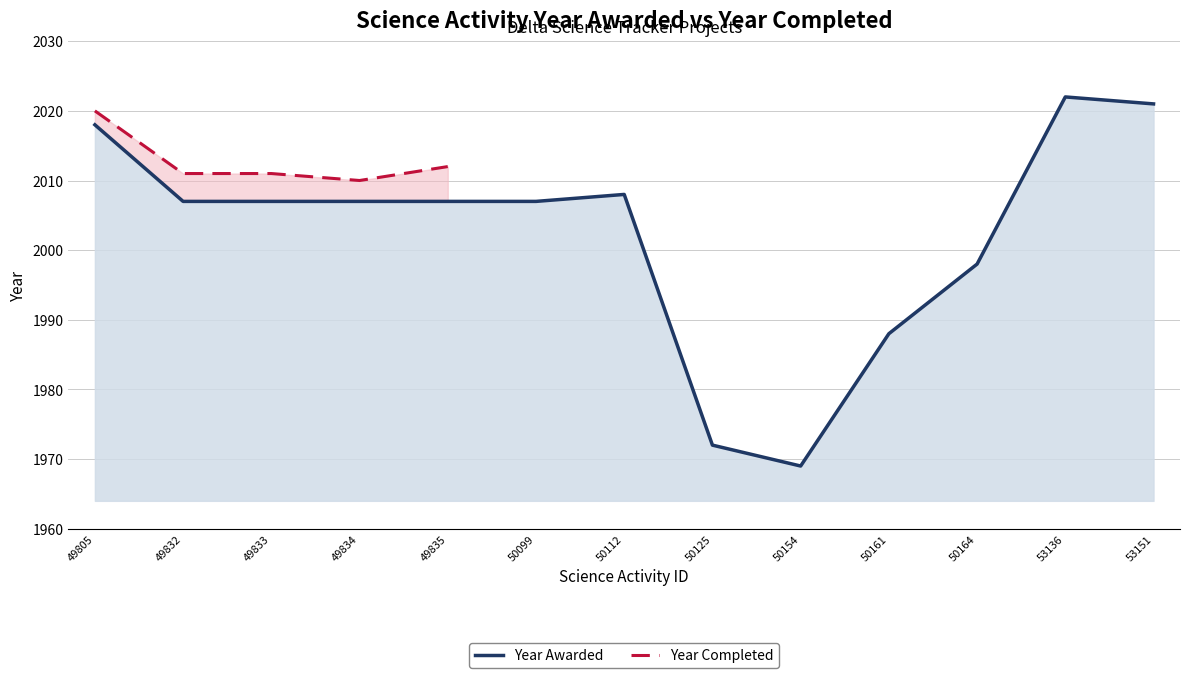

Which label corresponds to the largest value in the chart?

53136